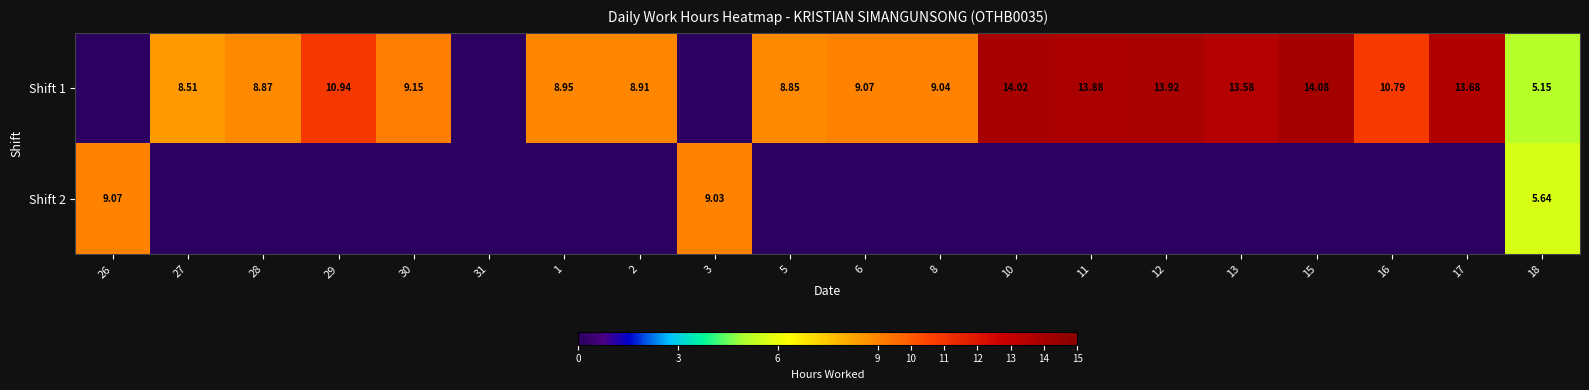

At how many categories does at least one series exceed 5?

19